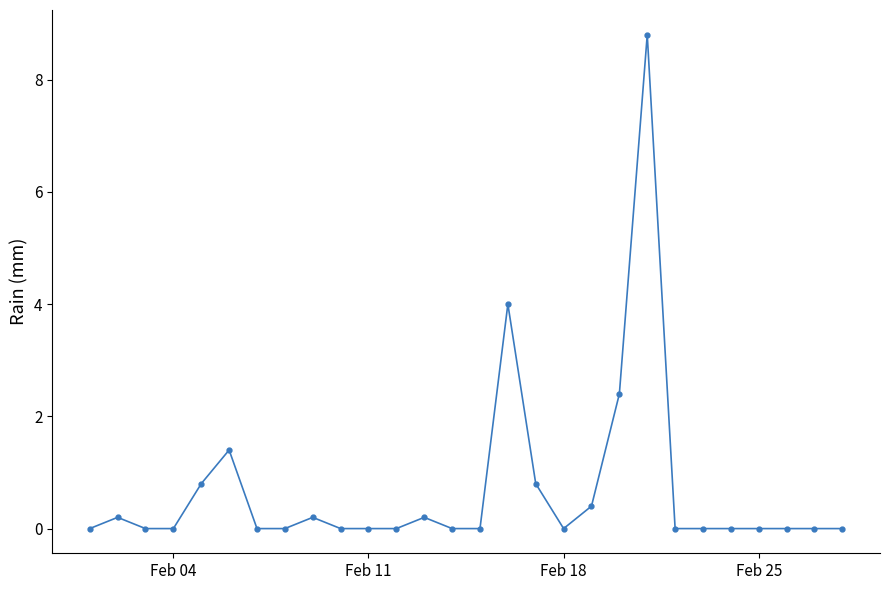

True or false: there are more than 1 points higher than both neighbors.

True